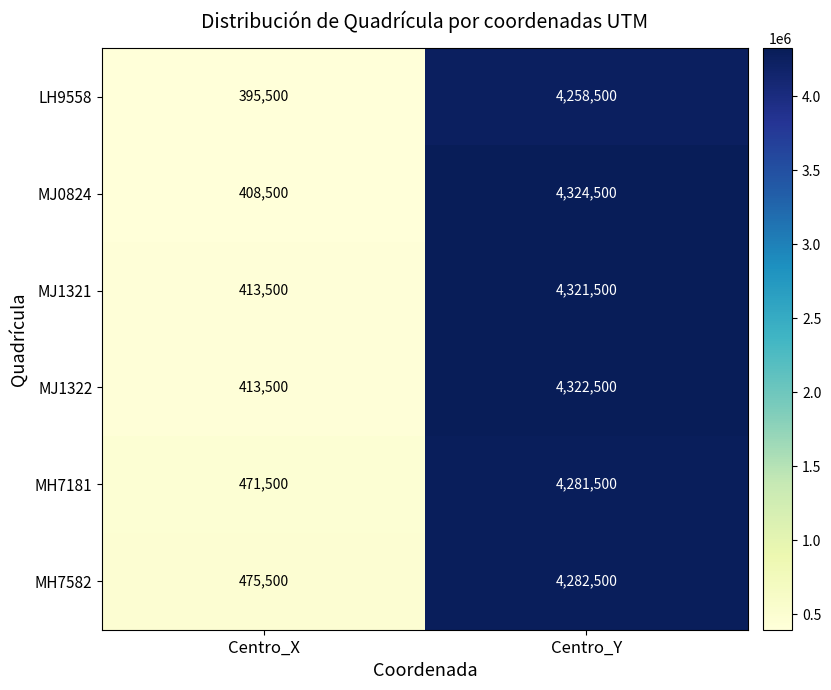

What is the difference between the highest and lowest values at Centro_X?

80000